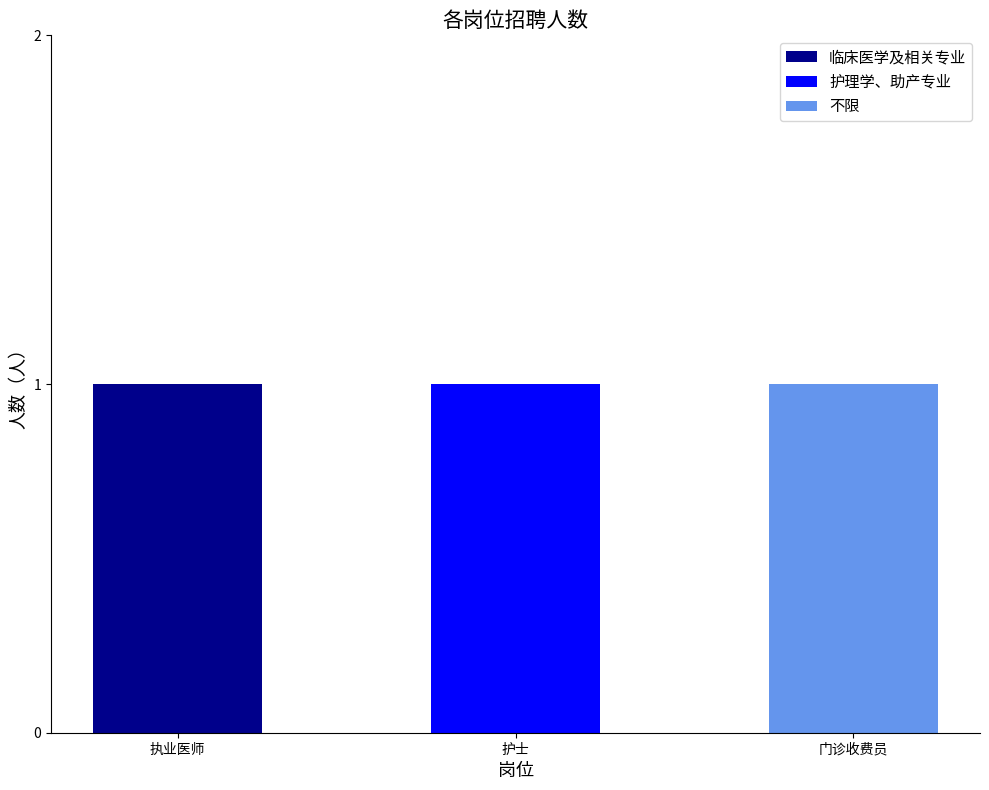

How many data points does each series have?

3